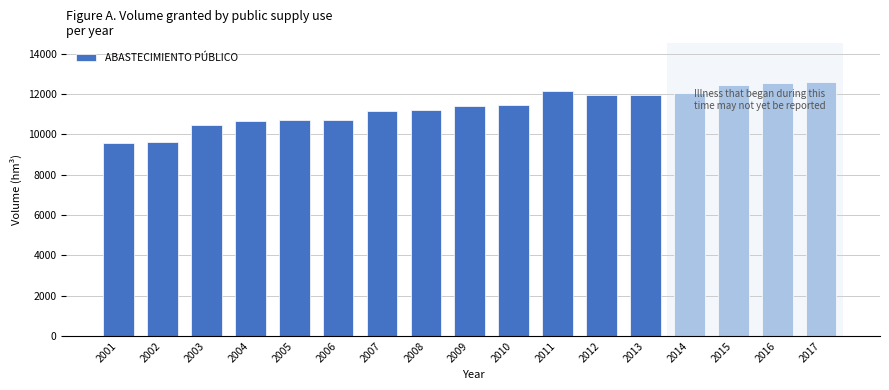

What is the value of the 15th bar from the left?

12477.7